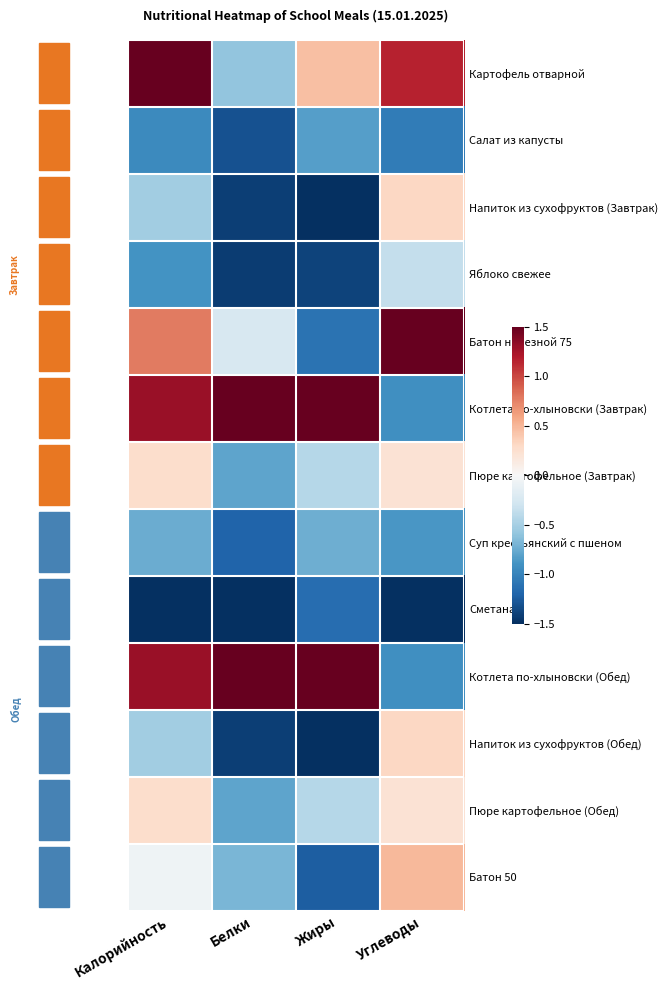

Reading left to right, extract all data points from this chart.

Картофель отварной: Калорийность=1.5	Белки=-0.6	Жиры=0.5	Углеводы=1.2
Салат из капусты: Калорийность=-1.0	Белки=-1.3	Жиры=-0.8	Углеводы=-1.1
Напиток из сухофруктов (Завтрак): Калорийность=-0.5	Белки=-1.4	Жиры=-1.5	Углеводы=0.3
Яблоко свежее: Калорийность=-0.9	Белки=-1.4	Жиры=-1.4	Углеводы=-0.4
Батон нарезной 75: Калорийность=0.8	Белки=-0.2	Жиры=-1.1	Углеводы=1.5
Котлета по-хлыновски (Завтрак): Калорийность=1.3	Белки=1.5	Жиры=1.5	Углеводы=-0.9
Пюре картофельное (Завтрак): Калорийность=0.3	Белки=-0.8	Жиры=-0.4	Углеводы=0.2
Суп крестьянский с пшеном: Калорийность=-0.7	Белки=-1.2	Жиры=-0.7	Углеводы=-0.9
Сметана: Калорийность=-1.5	Белки=-1.5	Жиры=-1.1	Углеводы=-1.5
Котлета по-хлыновски (Обед): Калорийность=1.3	Белки=1.5	Жиры=1.5	Углеводы=-0.9
Напиток из сухофруктов (Обед): Калорийность=-0.5	Белки=-1.4	Жиры=-1.5	Углеводы=0.3
Пюре картофельное (Обед): Калорийность=0.3	Белки=-0.8	Жиры=-0.4	Углеводы=0.2
Батон 50: Калорийность=-0.1	Белки=-0.7	Жиры=-1.2	Углеводы=0.5